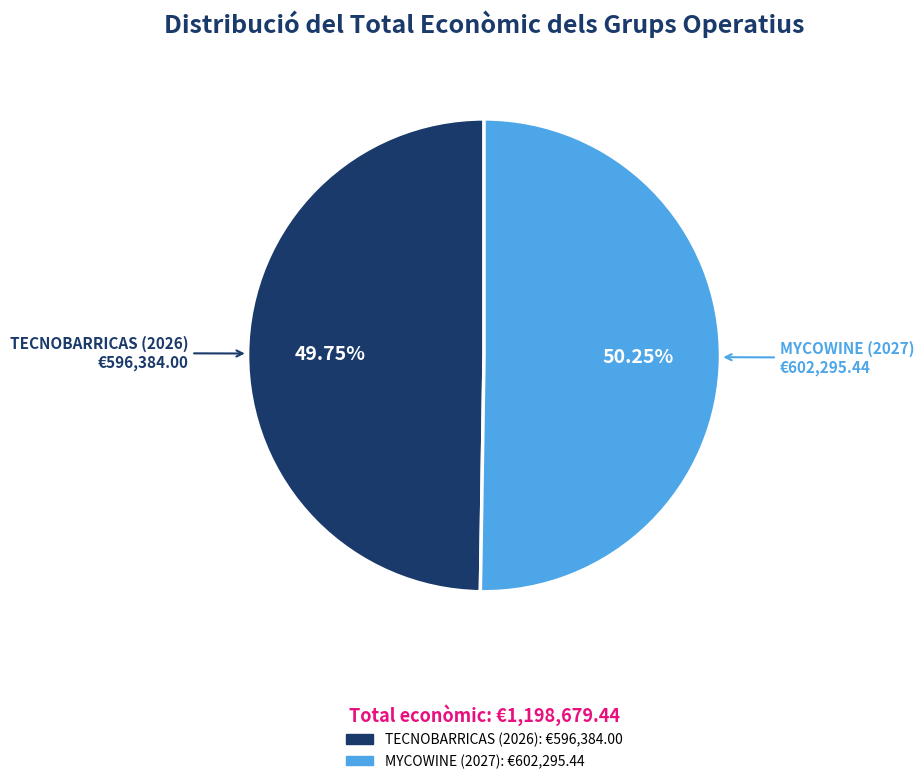

The TECNOBARRICAS (2026) slice represents 37% of the pie. True or false?

False